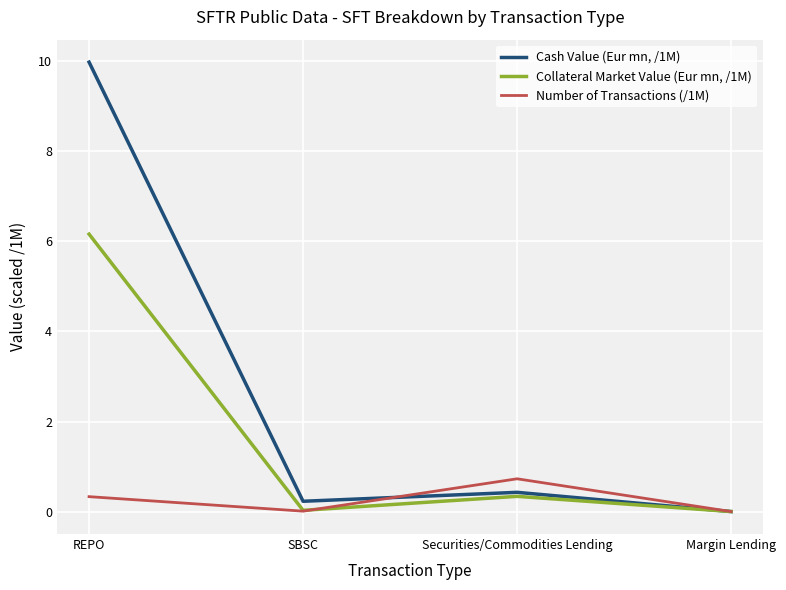

The value of Cash Value (Eur mn, /1M) at Margin Lending is 0.0. True or false?

True